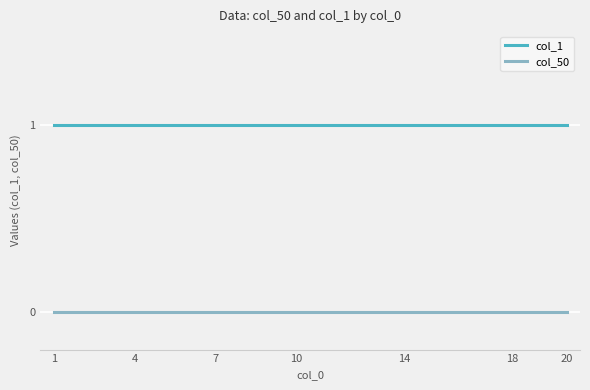

List the series in order of their peak value, highest first.

col_1, col_50